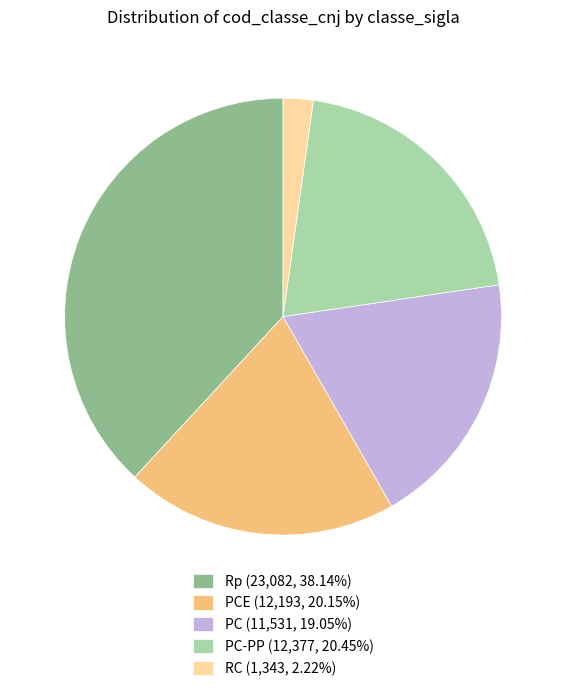

What is the ratio of the value at Rp (23,082, 38.14%) to the value at PC (11,531, 19.05%)?

2.0